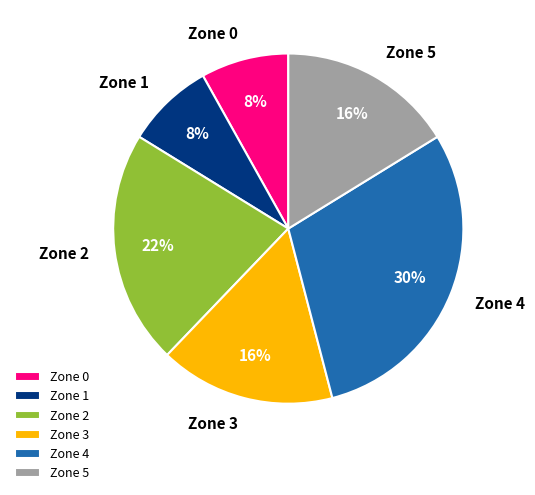

To the nearest percent, what percentage of the pie is Zone 3?

16%